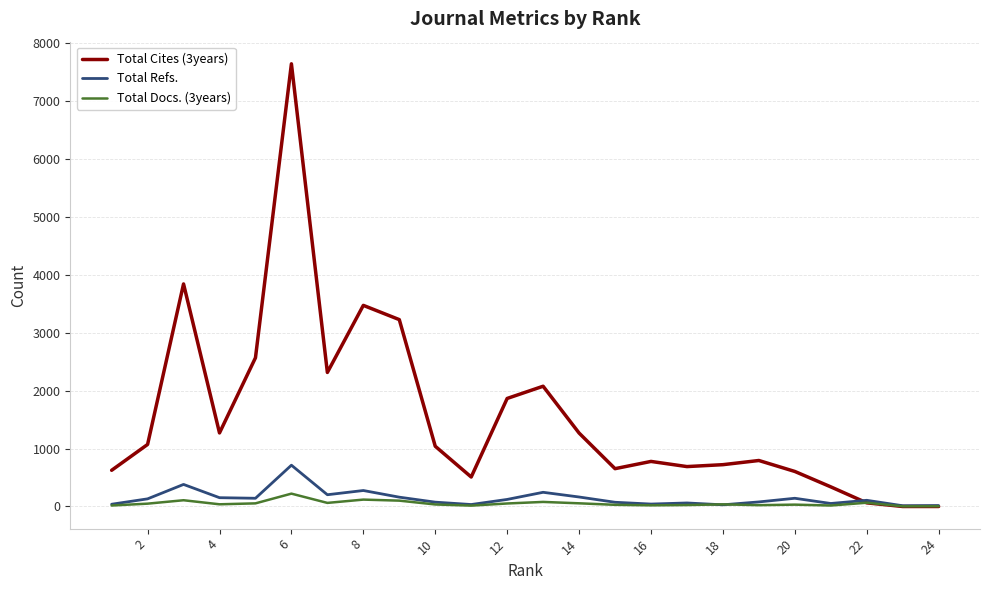

Is the value of Total Cites (3years) at 22 greater than the value of Total Docs. (3years) at 14?

No